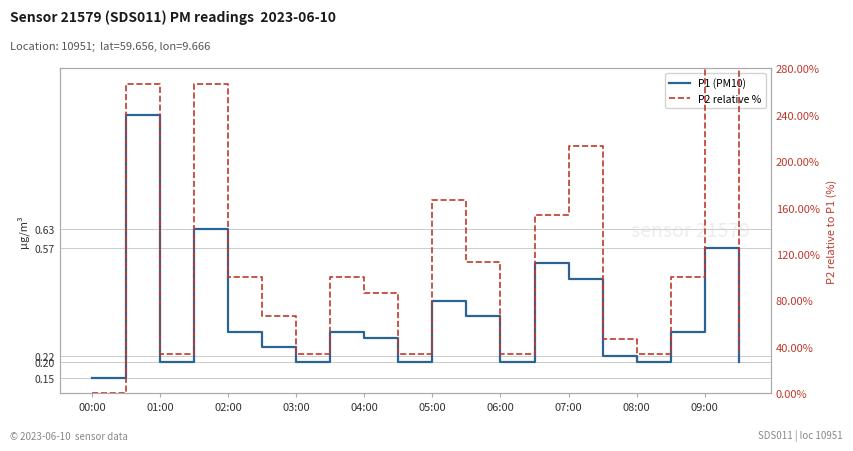

At which label does P2 relative % first exceed 100?

01:00